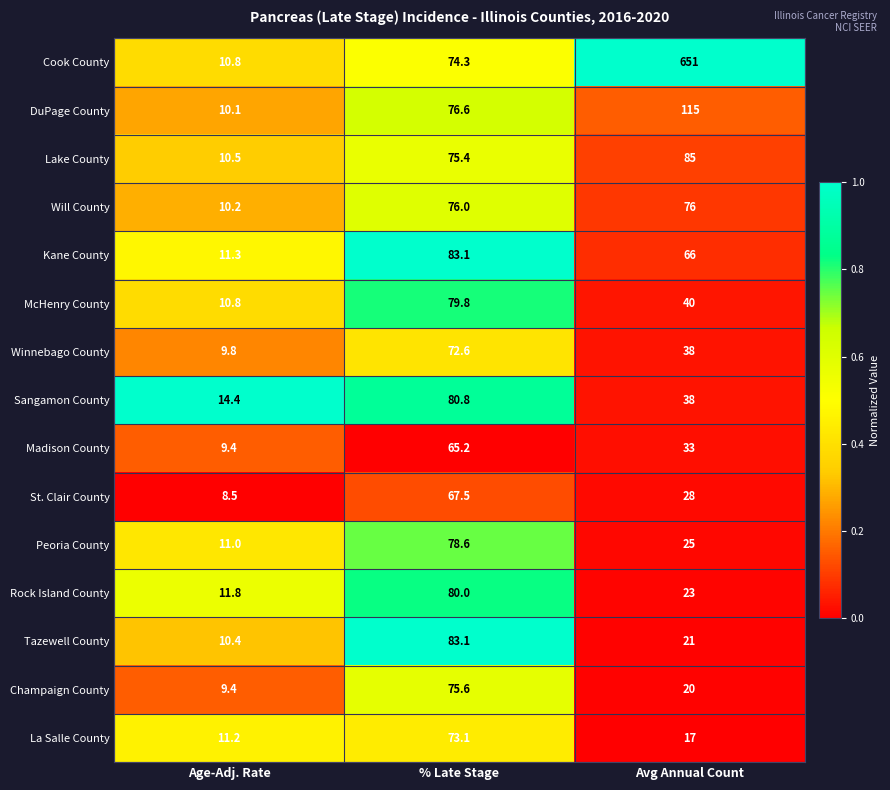

What is the spread (max minus min) of values at Age-Adj. Rate?

5.9